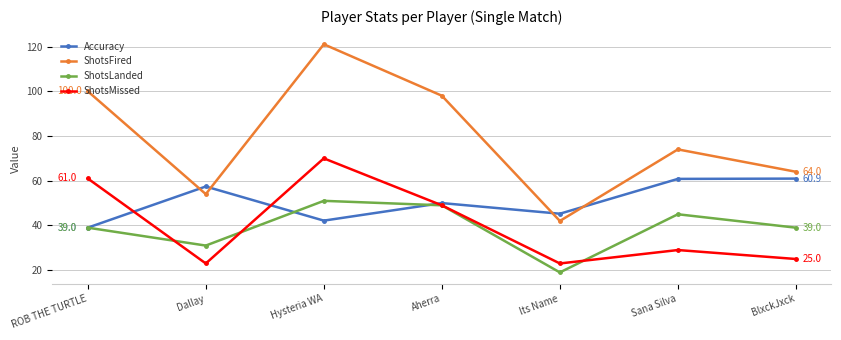

True or false: Accuracy and ShotsLanded cross at least once.

True